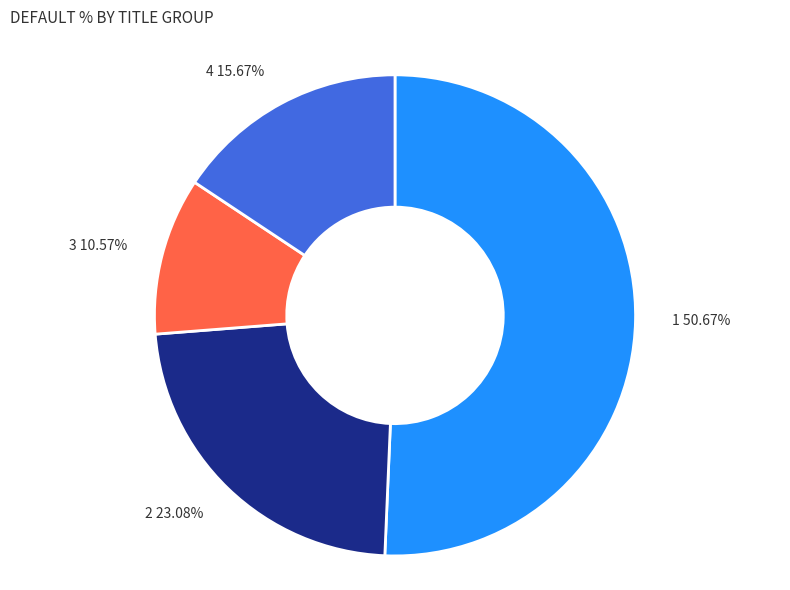

Between 2 and 3, which is larger?

2